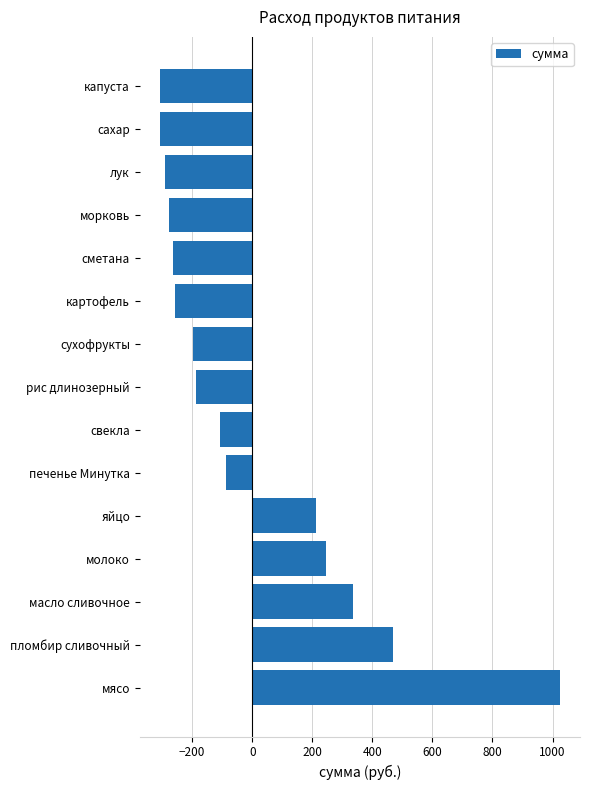

What is the change in value from печенье Минутка to рис длинозерный?

-98.0